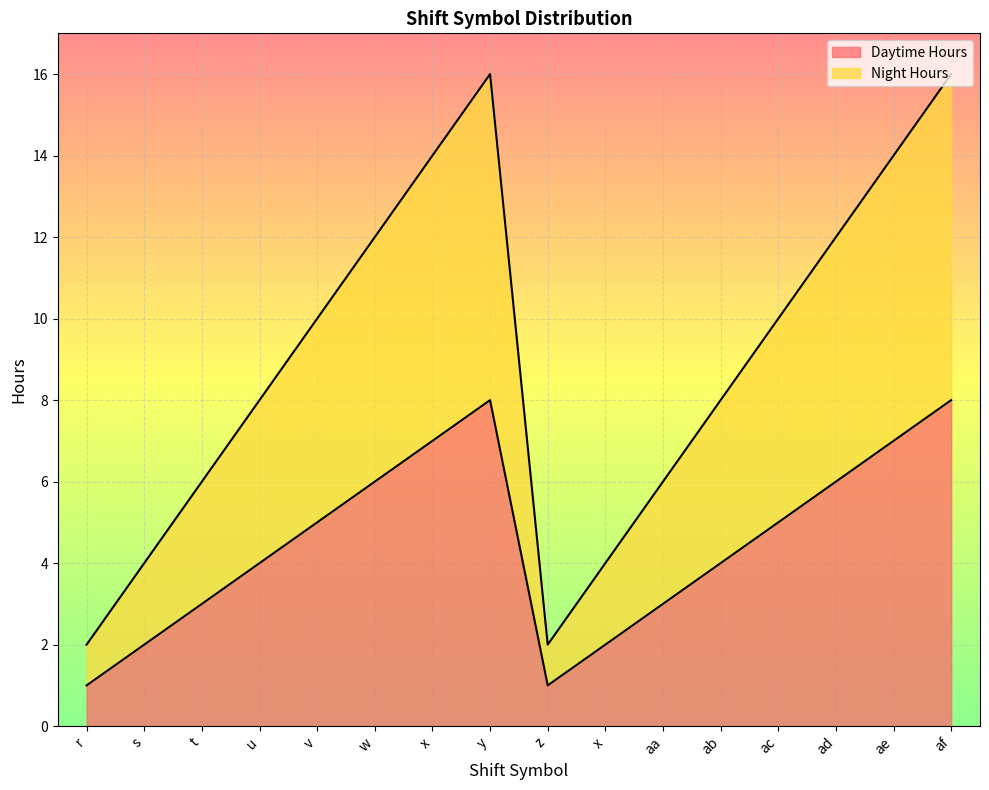

The value of Night Hours at ad is 12. True or false?

True